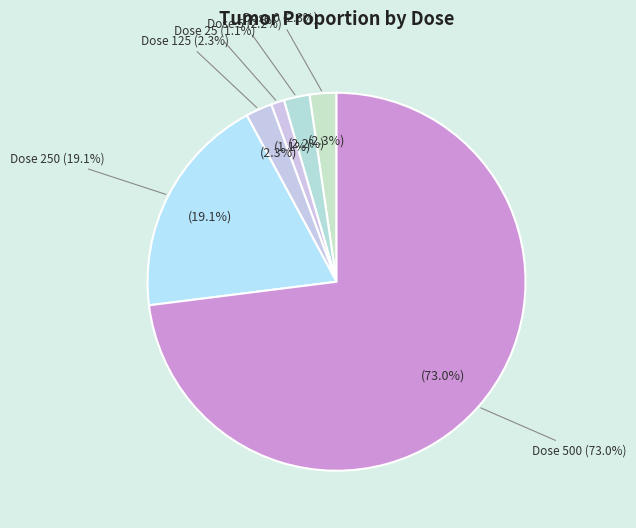

To the nearest percent, what is the difference between the largest and smallest slice percentages?

72%